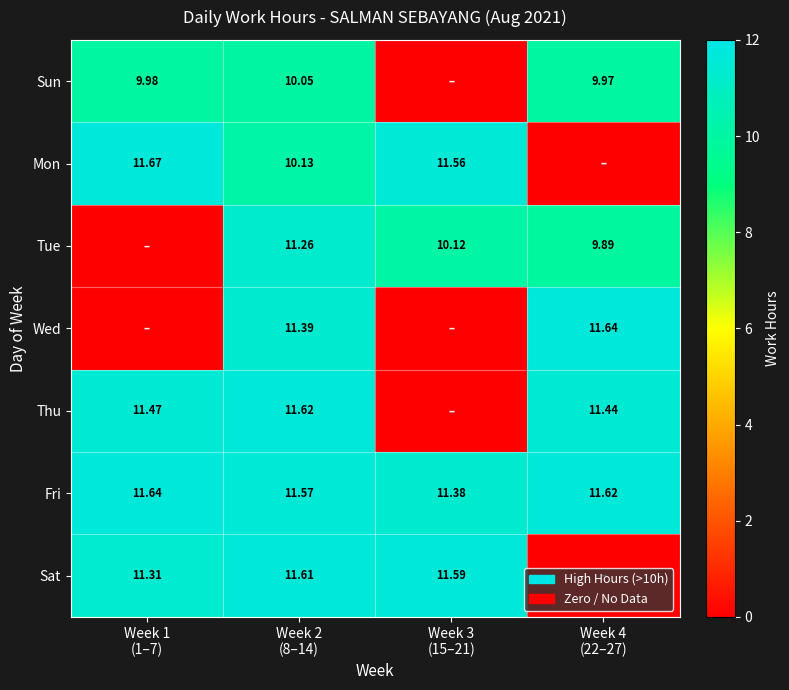

What is the difference between the highest and lowest values at Week 1
(1–7)?

11.7